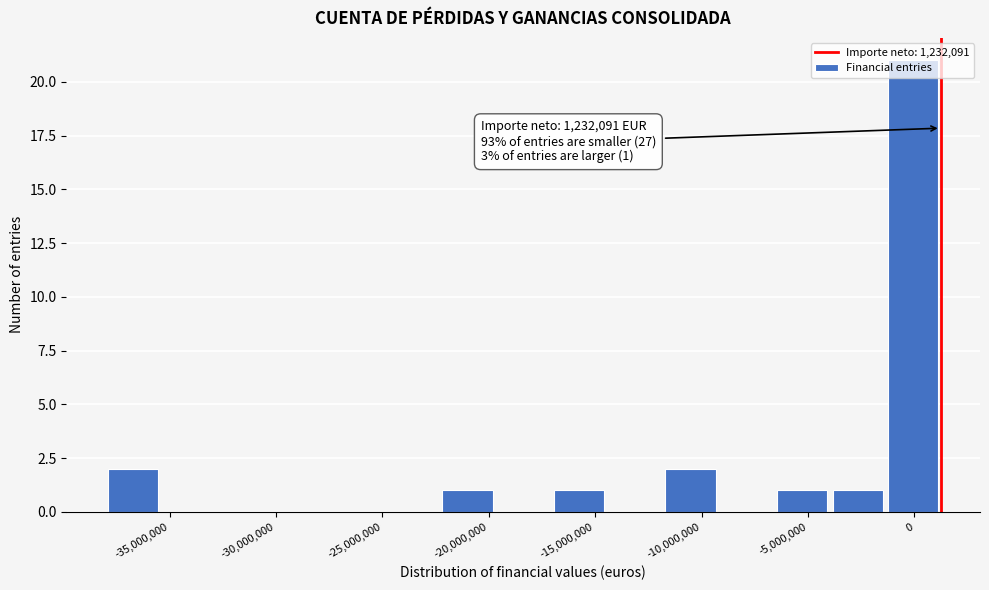

Which range on the x-axis has the tallest bar?

-1000000 to 1500000